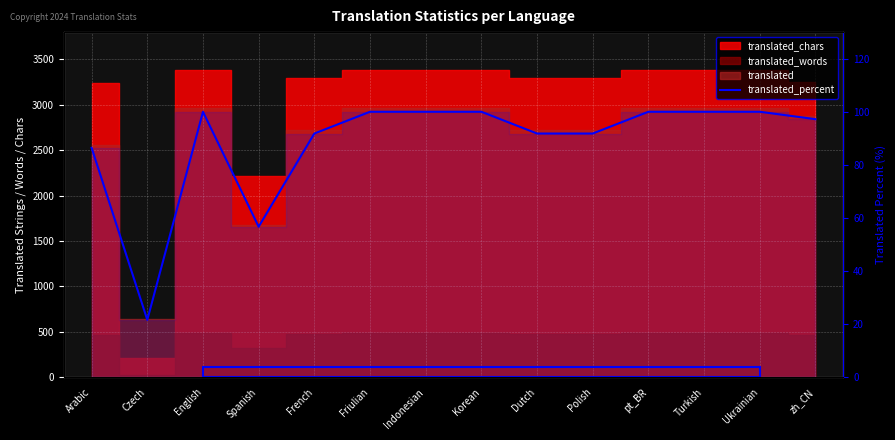

List the labels in order of value, largest first.

English, Friulian, Indonesian, Korean, pt_BR, Turkish, Ukrainian, zh_CN, French, Dutch, Polish, Arabic, Spanish, Czech